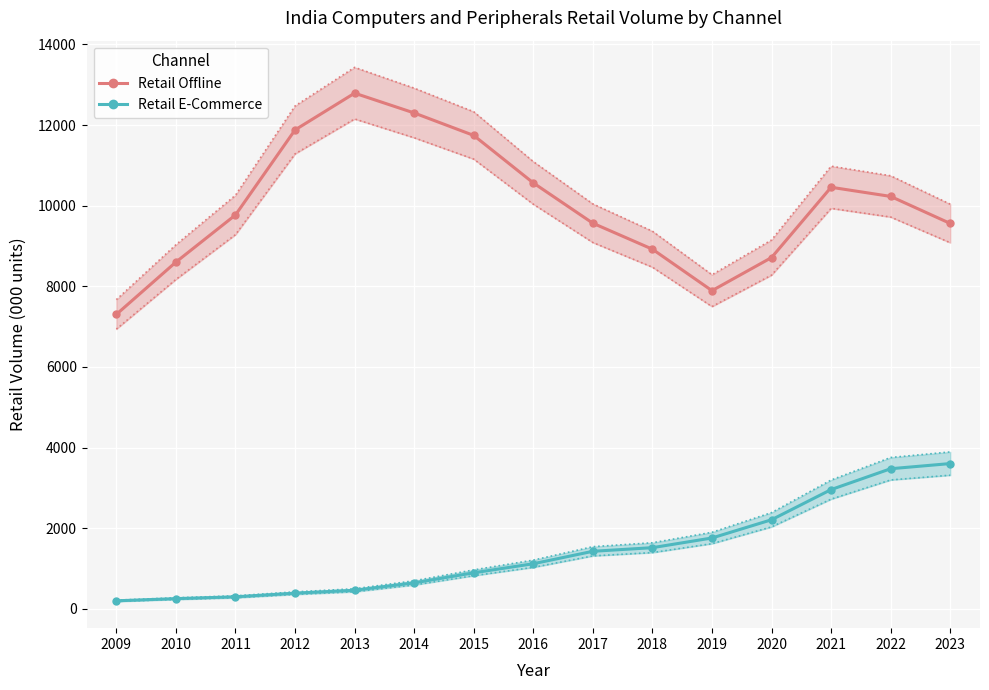

What are all the series names shown in the legend?

Retail Offline, Retail E-Commerce